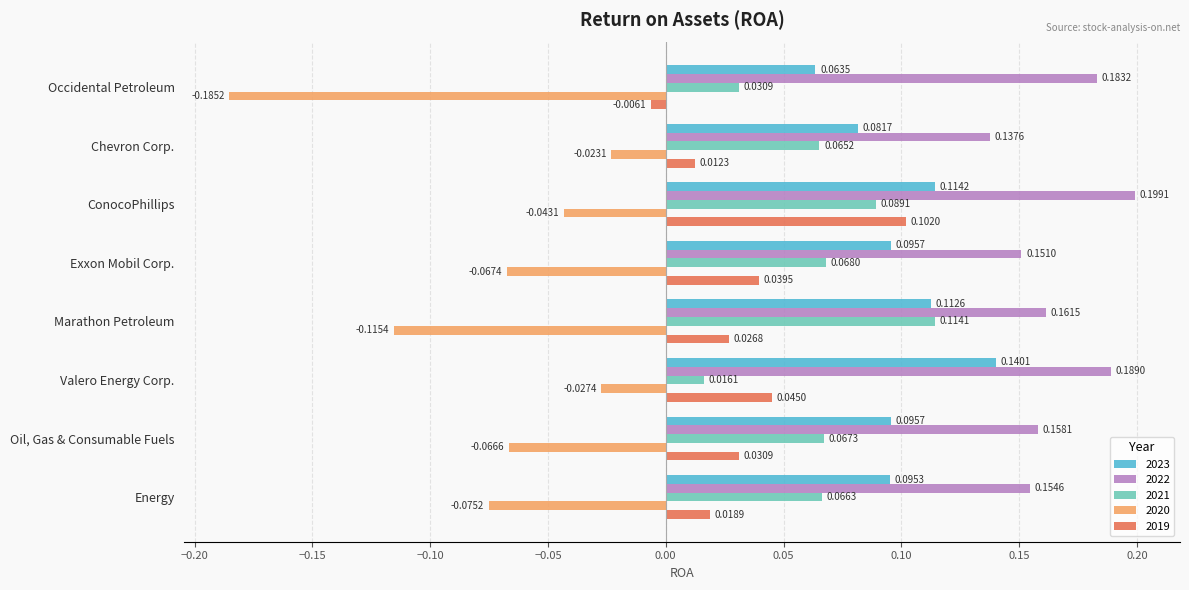

What are all the series names shown in the legend?

2023, 2022, 2021, 2020, 2019